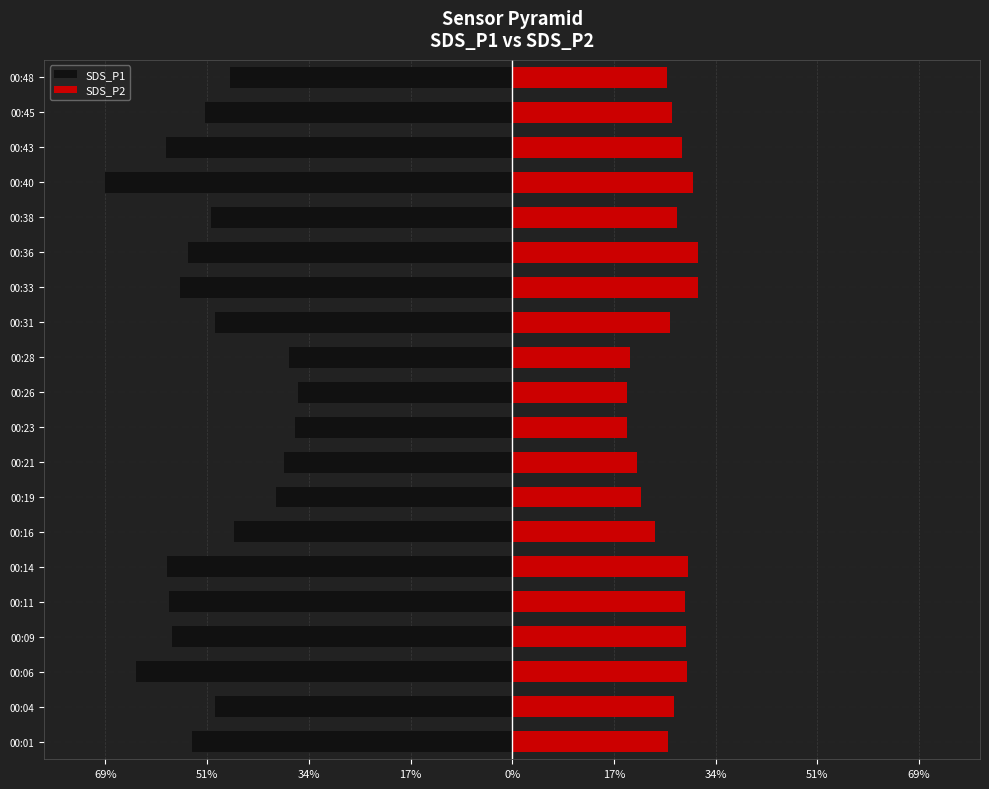

Reading left to right, what are all the values shown in this chart?

SDS_P1: -54.5	-50.6	-64.1	-57.9	-58.4	-58.8	-47.4	-40.3	-38.8	-37.1	-36.6	-38.0	-50.6	-56.5	-55.3	-51.4	-69.3	-59.0	-52.3	-48.1
SDS_P2: 26.6	27.5	29.8	29.6	29.4	30.0	24.2	21.9	21.2	19.5	19.6	20.1	26.8	31.7	31.6	28.1	30.7	28.9	27.2	26.3